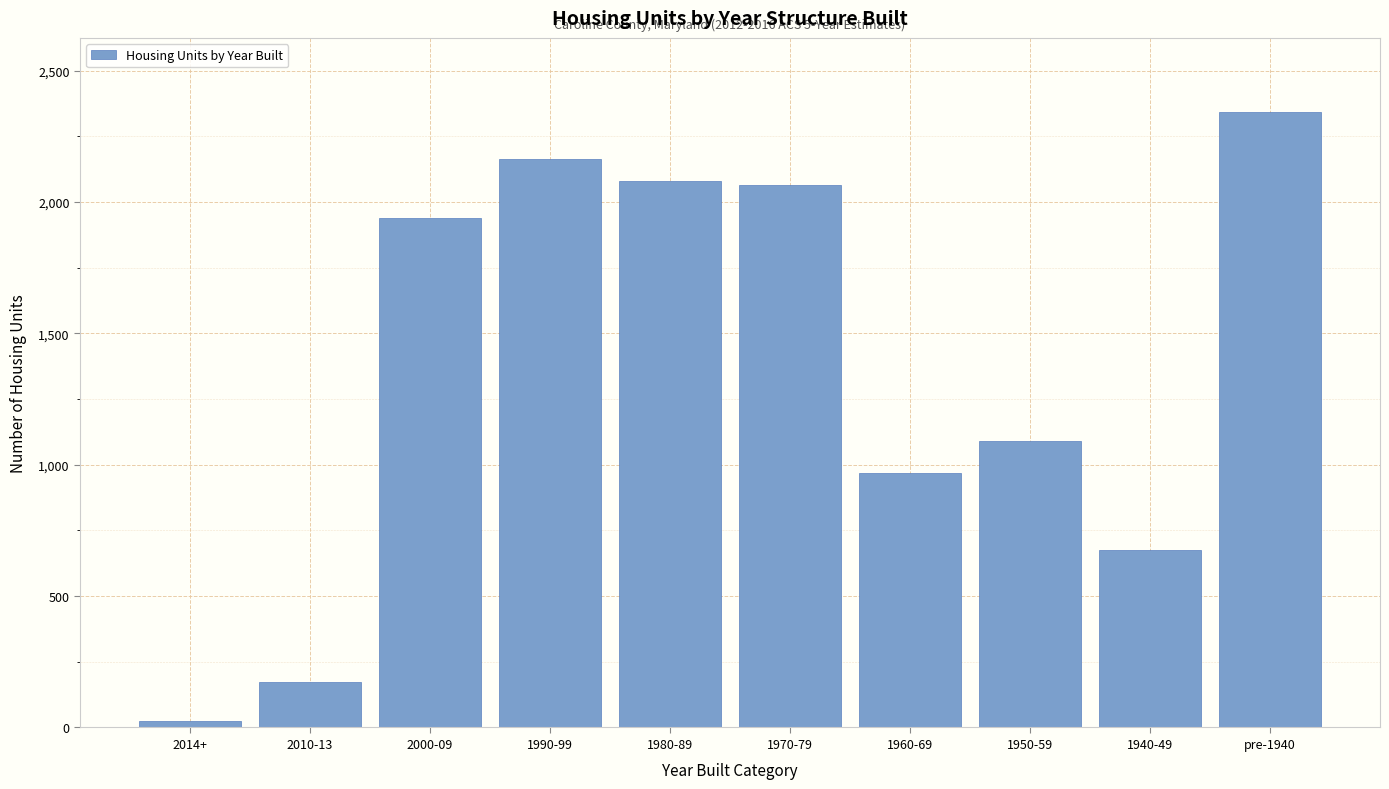

Reading right to left, what are all the values shown in this chart?

2344	675	1089	967	2066	2081	2166	1938	173	26